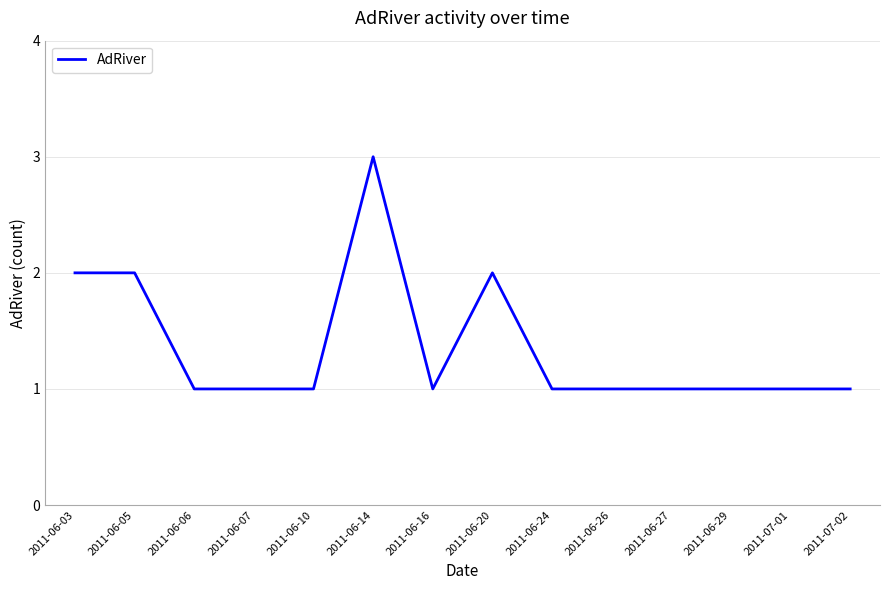

What position from the left is 2011-06-07?

4